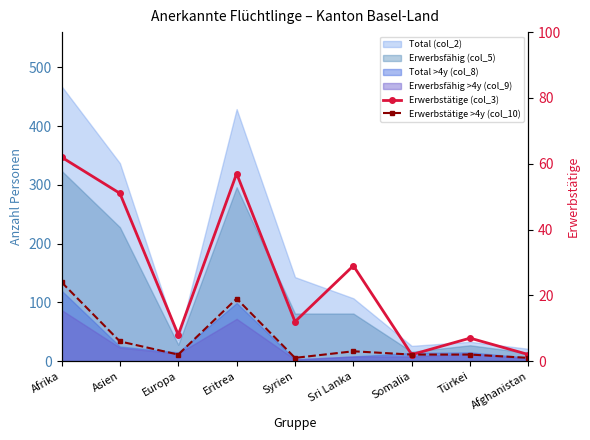

What is the value of the Erwerbstätige >4y (col_10) point at the 7th from the left?

2